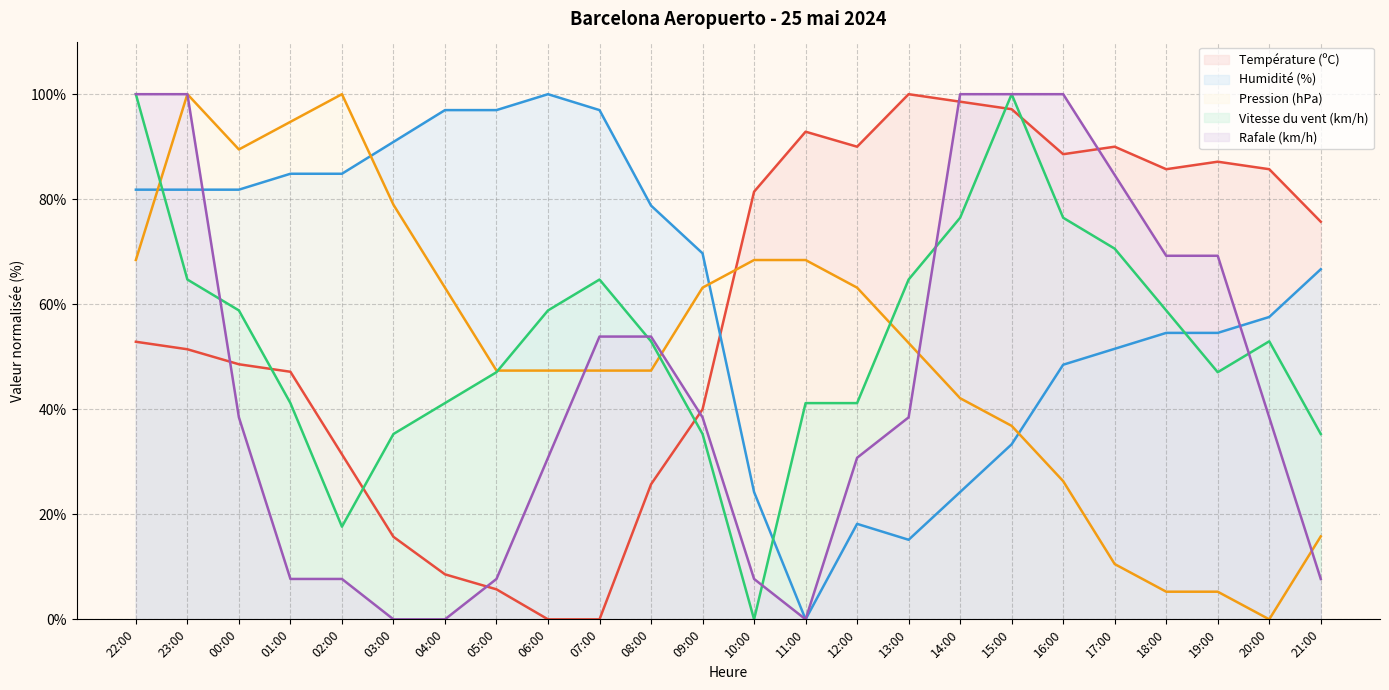

How many values in the Humidité (%) series exceed 69?

12